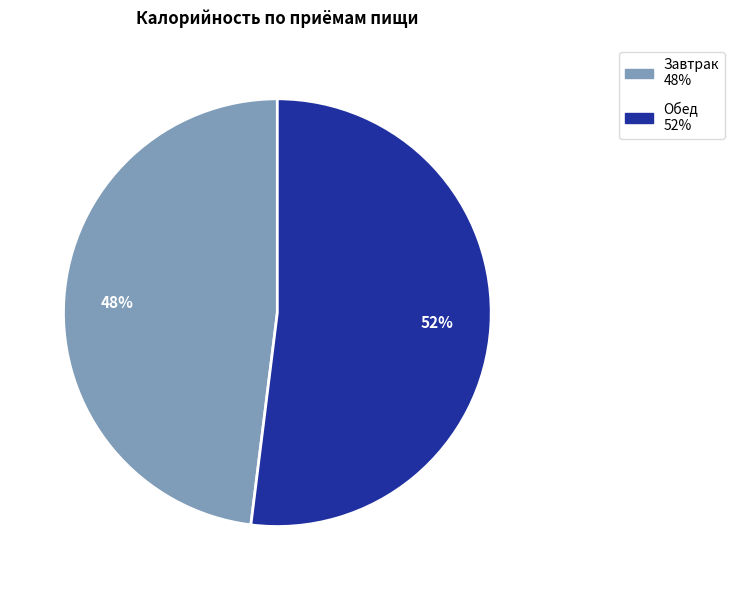

The Завтрак slice represents 48% of the pie. True or false?

True